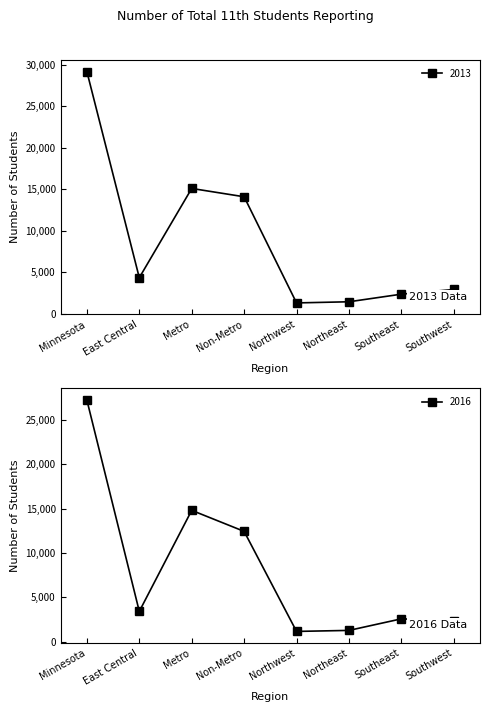

What is the value of the 2013 point at the 5th from the left?

1295